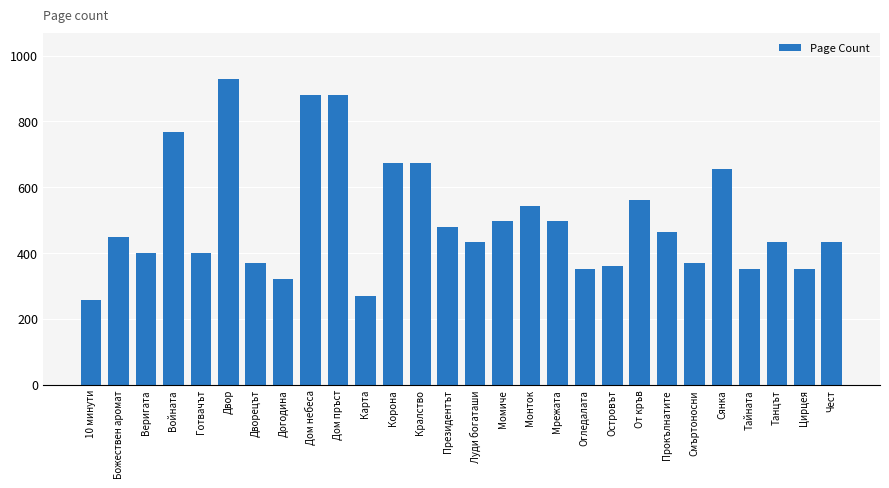

What is the maximum value shown in the chart?

928